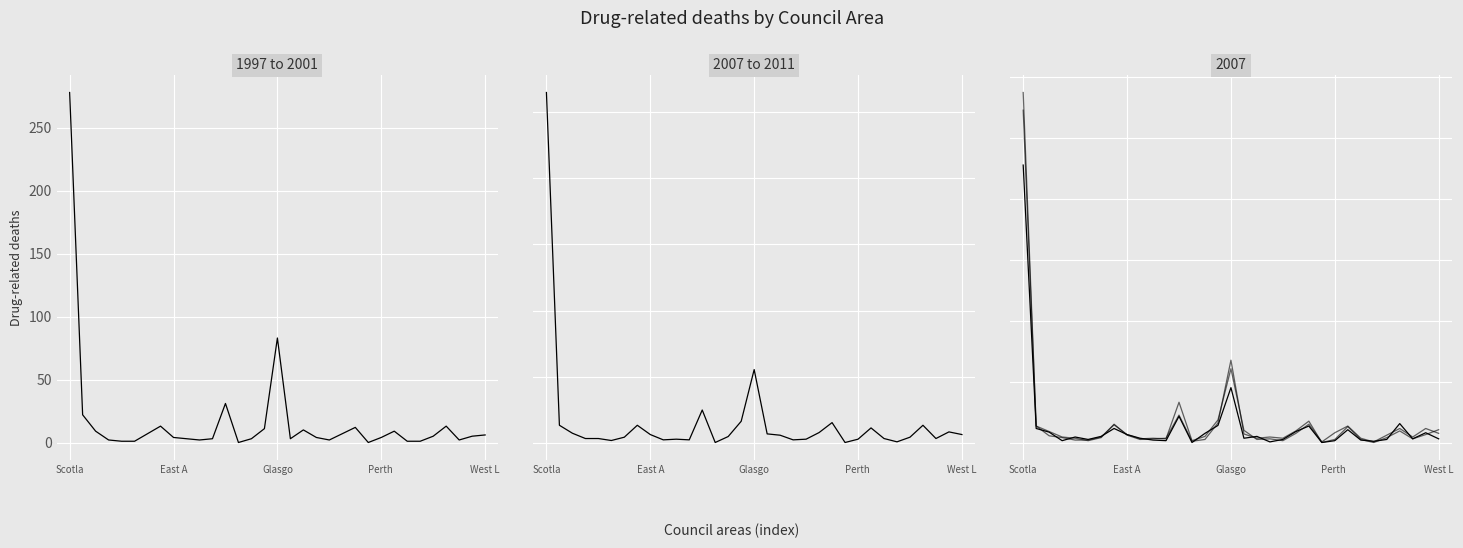

Between 11 and 26, which is larger?

11